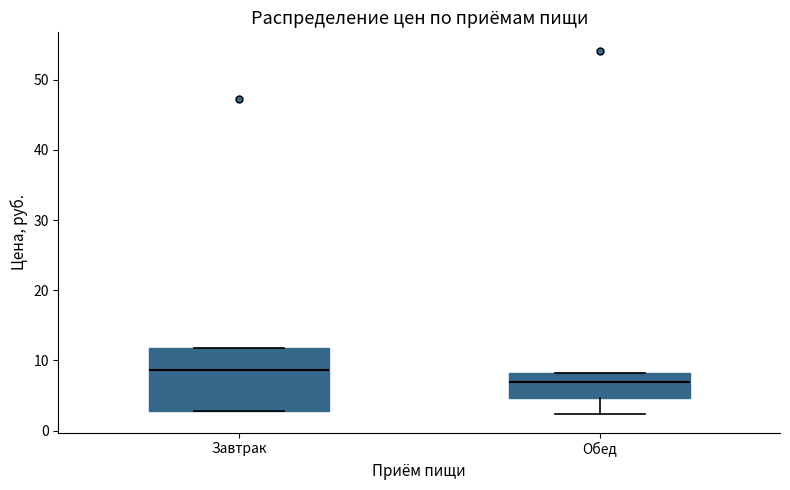

Reading left to right, read every box against the y-axis: the position of its median line, the range the box covers, and the ends of its whiskers. The values are not printed on the chart, so give them approximately, as read against the axis.

Завтрак: median 9, box 3 to 12, whiskers 3 to 12
Обед: median 7, box 5 to 8, whiskers 2 to 8